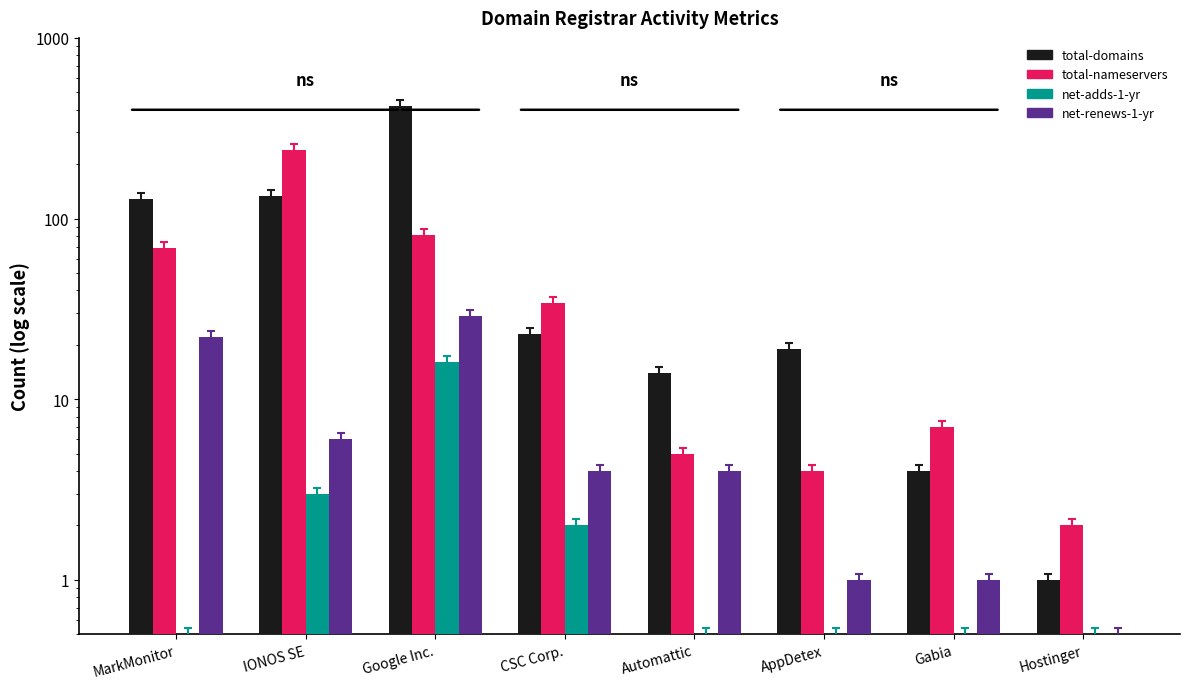

How many distinct data groups are displayed?

4